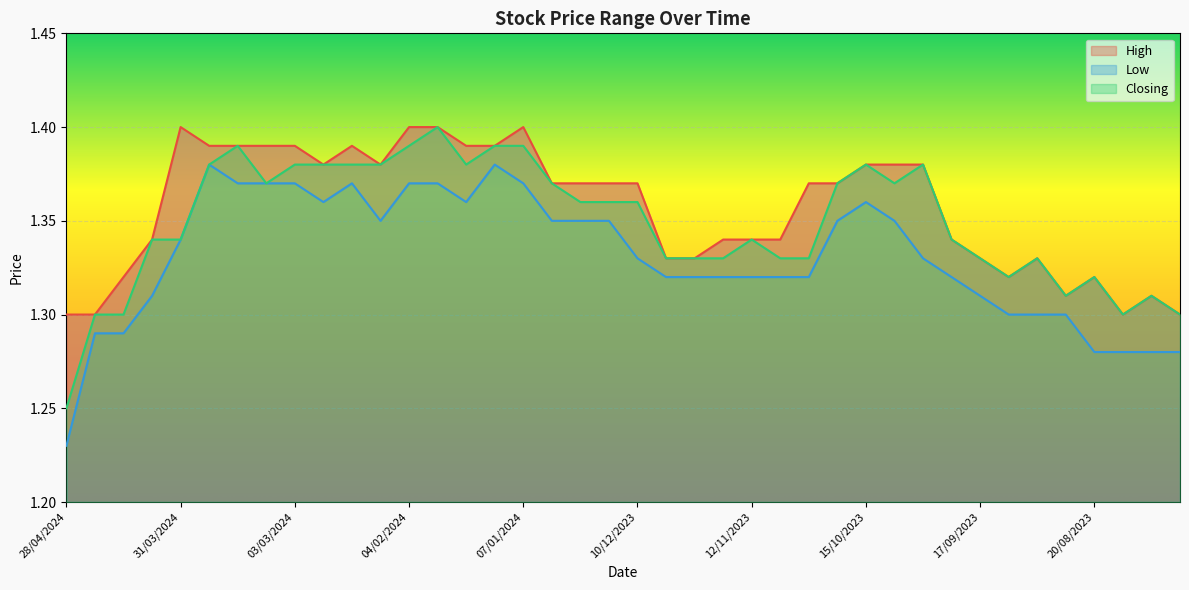

Reading left to right, transcribe all the data shown in this chart.

High: 28/04/2024=1.3	21/04/2024=1.3	14/04/2024=1.3	07/04/2024=1.3	31/03/2024=1.4	24/03/2024=1.4	17/03/2024=1.4	10/03/2024=1.4	03/03/2024=1.4	25/02/2024=1.4	18/02/2024=1.4	11/02/2024=1.4	04/02/2024=1.4	28/01/2024=1.4	21/01/2024=1.4	14/01/2024=1.4	07/01/2024=1.4	31/12/2023=1.4	24/12/2023=1.4	17/12/2023=1.4	10/12/2023=1.4	03/12/2023=1.3	26/11/2023=1.3	19/11/2023=1.3	12/11/2023=1.3	05/11/2023=1.3	29/10/2023=1.4	22/10/2023=1.4	15/10/2023=1.4	08/10/2023=1.4	01/10/2023=1.4	24/09/2023=1.3	17/09/2023=1.3	10/09/2023=1.3	03/09/2023=1.3	27/08/2023=1.3	20/08/2023=1.3	13/08/2023=1.3	06/08/2023=1.3	30/07/2023=1.3
Low: 28/04/2024=1.2	21/04/2024=1.3	14/04/2024=1.3	07/04/2024=1.3	31/03/2024=1.3	24/03/2024=1.4	17/03/2024=1.4	10/03/2024=1.4	03/03/2024=1.4	25/02/2024=1.4	18/02/2024=1.4	11/02/2024=1.4	04/02/2024=1.4	28/01/2024=1.4	21/01/2024=1.4	14/01/2024=1.4	07/01/2024=1.4	31/12/2023=1.4	24/12/2023=1.4	17/12/2023=1.4	10/12/2023=1.3	03/12/2023=1.3	26/11/2023=1.3	19/11/2023=1.3	12/11/2023=1.3	05/11/2023=1.3	29/10/2023=1.3	22/10/2023=1.4	15/10/2023=1.4	08/10/2023=1.4	01/10/2023=1.3	24/09/2023=1.3	17/09/2023=1.3	10/09/2023=1.3	03/09/2023=1.3	27/08/2023=1.3	20/08/2023=1.3	13/08/2023=1.3	06/08/2023=1.3	30/07/2023=1.3
Closing: 28/04/2024=1.2	21/04/2024=1.3	14/04/2024=1.3	07/04/2024=1.3	31/03/2024=1.3	24/03/2024=1.4	17/03/2024=1.4	10/03/2024=1.4	03/03/2024=1.4	25/02/2024=1.4	18/02/2024=1.4	11/02/2024=1.4	04/02/2024=1.4	28/01/2024=1.4	21/01/2024=1.4	14/01/2024=1.4	07/01/2024=1.4	31/12/2023=1.4	24/12/2023=1.4	17/12/2023=1.4	10/12/2023=1.4	03/12/2023=1.3	26/11/2023=1.3	19/11/2023=1.3	12/11/2023=1.3	05/11/2023=1.3	29/10/2023=1.3	22/10/2023=1.4	15/10/2023=1.4	08/10/2023=1.4	01/10/2023=1.4	24/09/2023=1.3	17/09/2023=1.3	10/09/2023=1.3	03/09/2023=1.3	27/08/2023=1.3	20/08/2023=1.3	13/08/2023=1.3	06/08/2023=1.3	30/07/2023=1.3